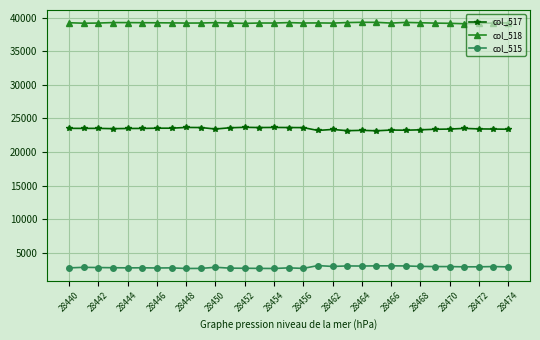

True or false: col_515 has more than 0 interior local peaks.

True